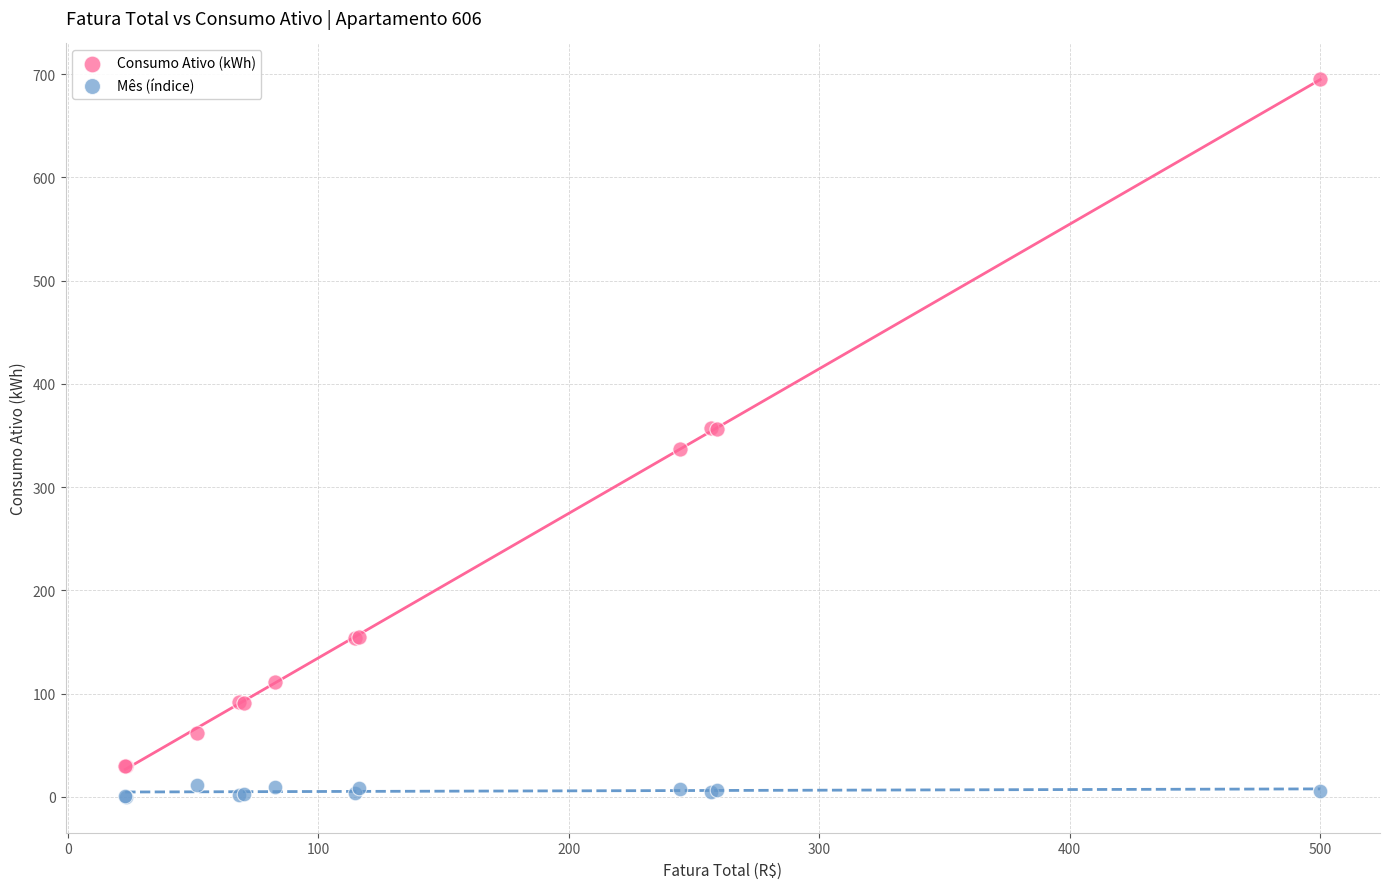

Which series contains the highest Y value?

Consumo Ativo (kWh)